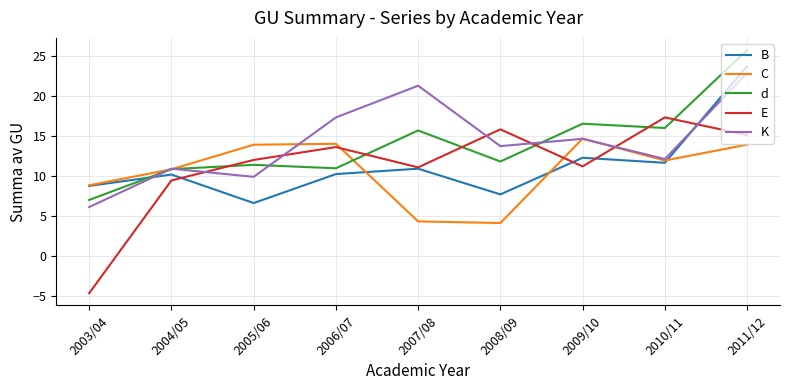

Does the chart have visible grid lines?

Yes